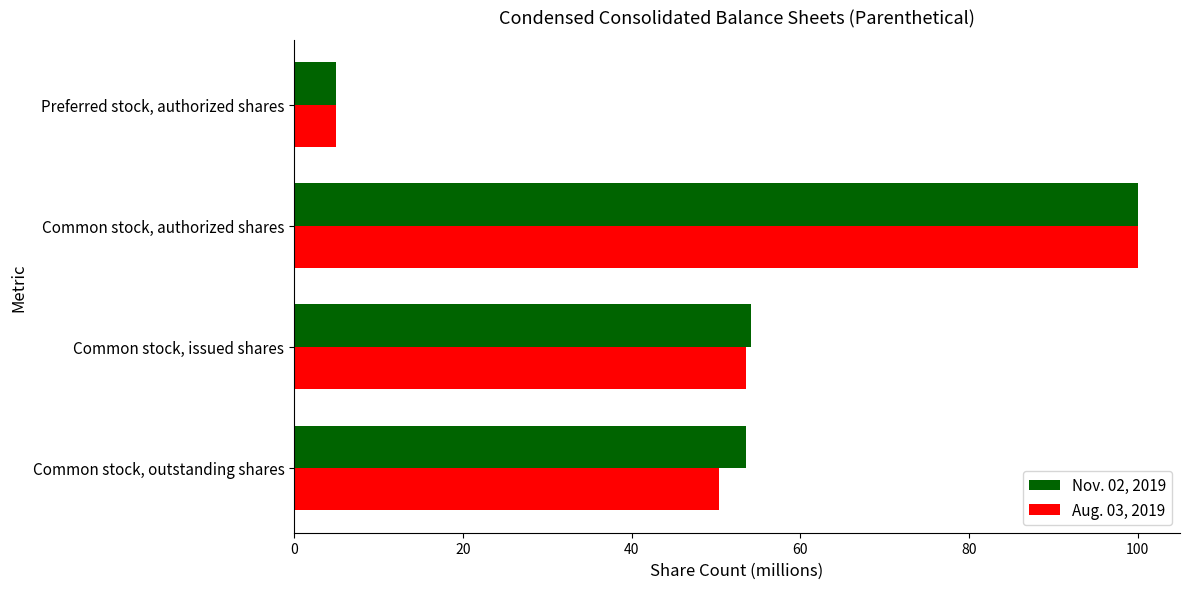

What is the total value across all series at Common stock, issued shares?

107.6